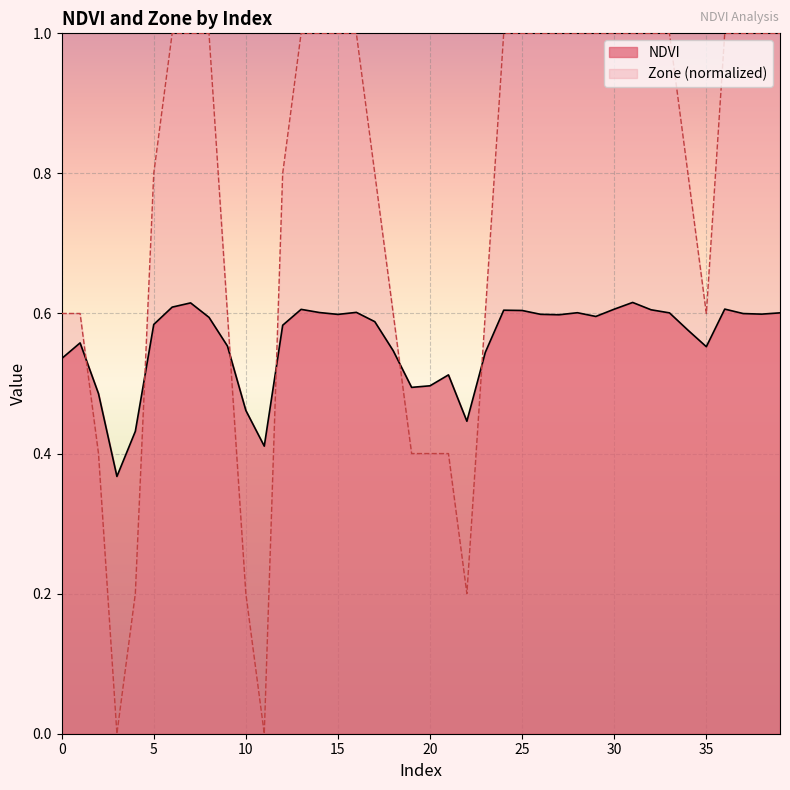

Which series has the largest total across all categories?

Zone (normalized)